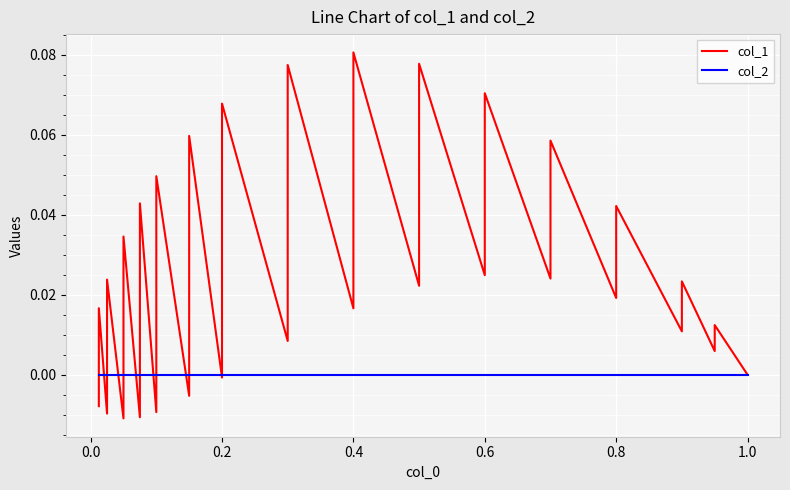

Reading left to right, extract all data points from this chart.

col_1: -0.0	0.0	-0.0	0.0	-0.0	0.0	-0.0	0.0	-0.0	0.0	-0.0	0.1	-0.0	0.1	0.0	0.1	0.0	0.1	0.0	0.1	0.0	0.1	0.0	0.1	0.0	0.0	0.0	0.0	0.0	0.0	0.0
col_2: 0.0	0.0	0.0	0.0	0.0	0.0	0.0	0.0	0.0	0.0	0.0	0.0	0.0	0.0	0.0	0.0	0.0	0.0	0.0	0.0	0.0	0.0	0.0	0.0	0.0	0.0	0.0	0.0	0.0	0.0	0.0